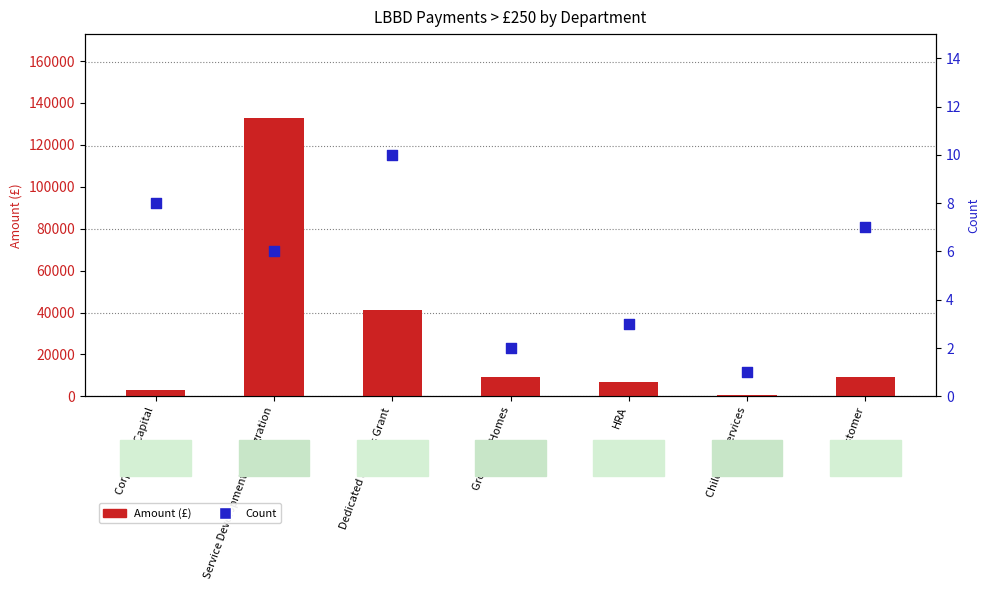

At how many categories does at least one series exceed 12277?

2